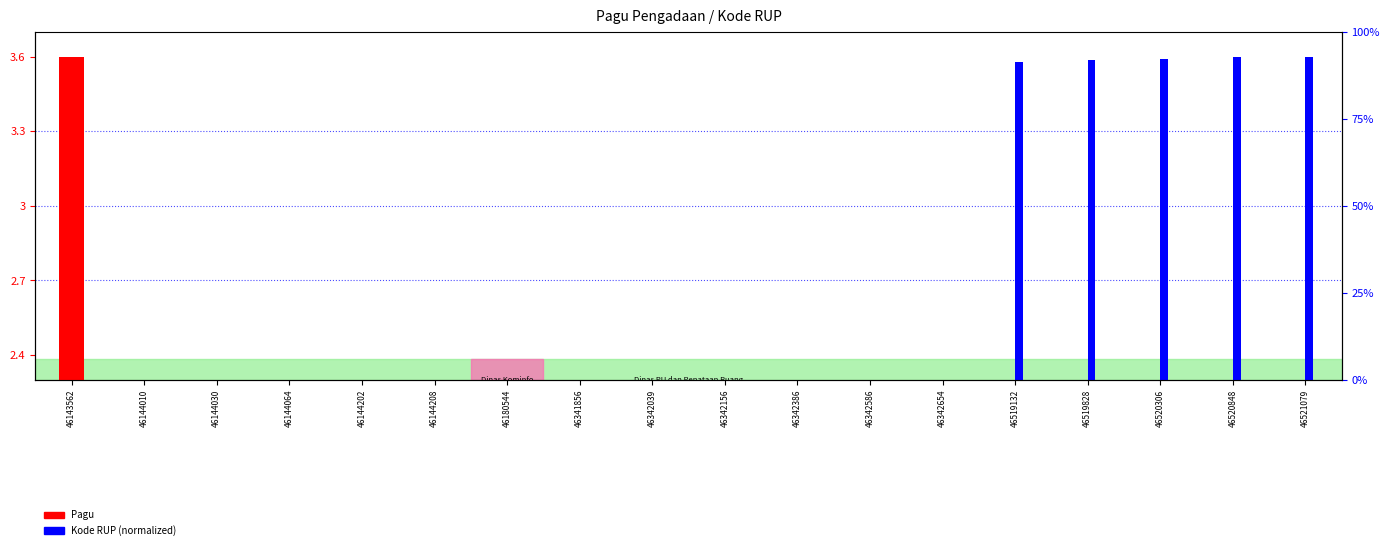

At 46520306, list the series in order from smallest to largest.

Pagu, Kode RUP (normalized)